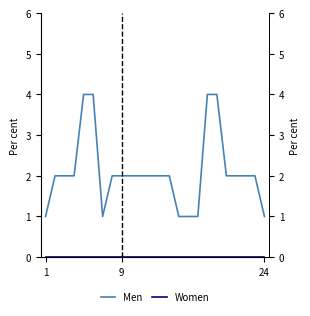

What is the value of the Men point at the 13th from the left?

2